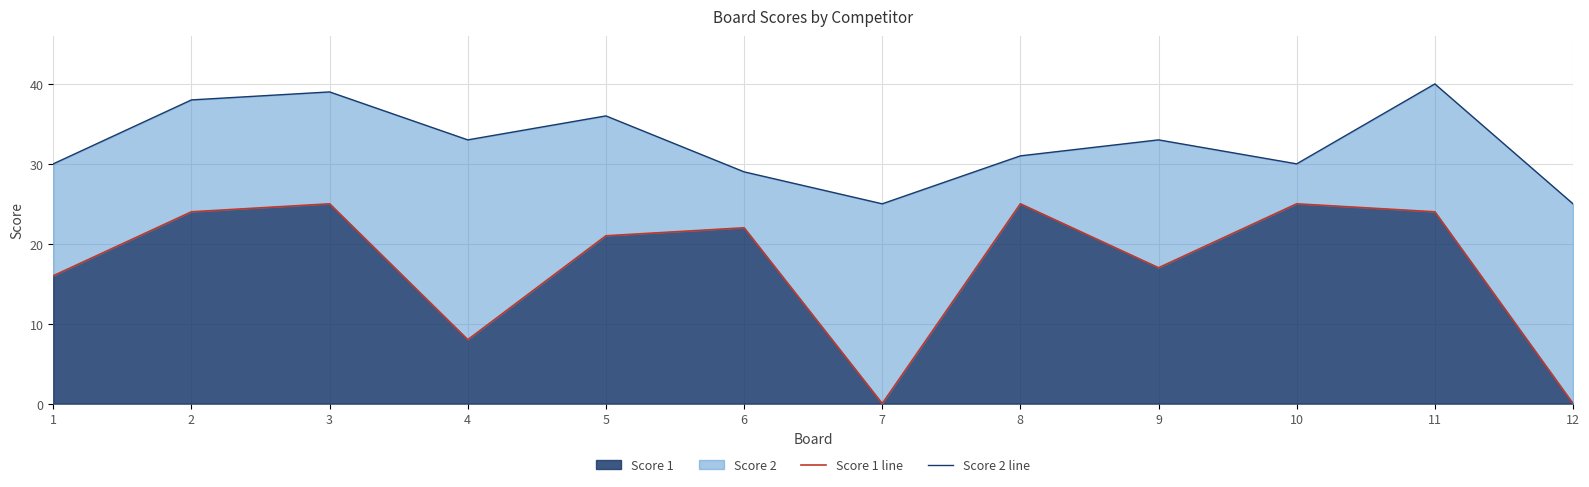

What is the value of the Score 2 line point at the 6th from the left?

29